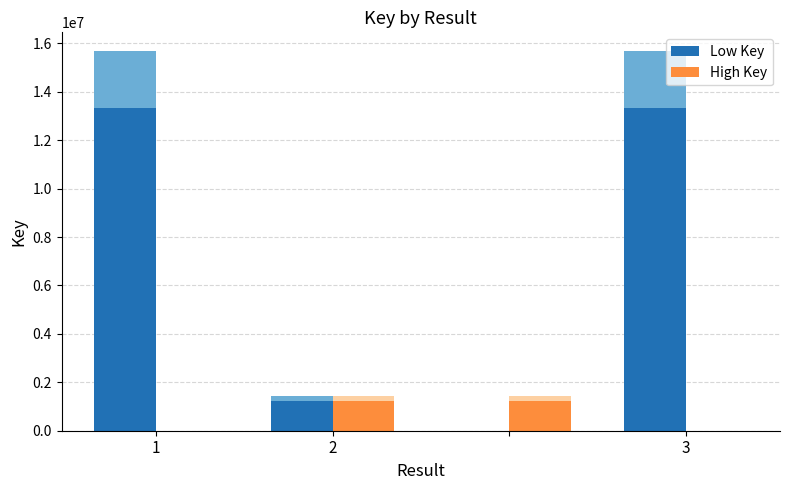

What is the value of the High Key bar at the 2nd from the left?

1221002.1